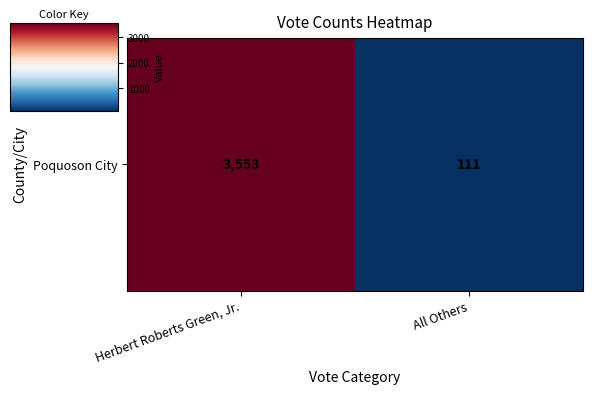

What is the approximate value at Herbert Roberts Green, Jr.?

3553